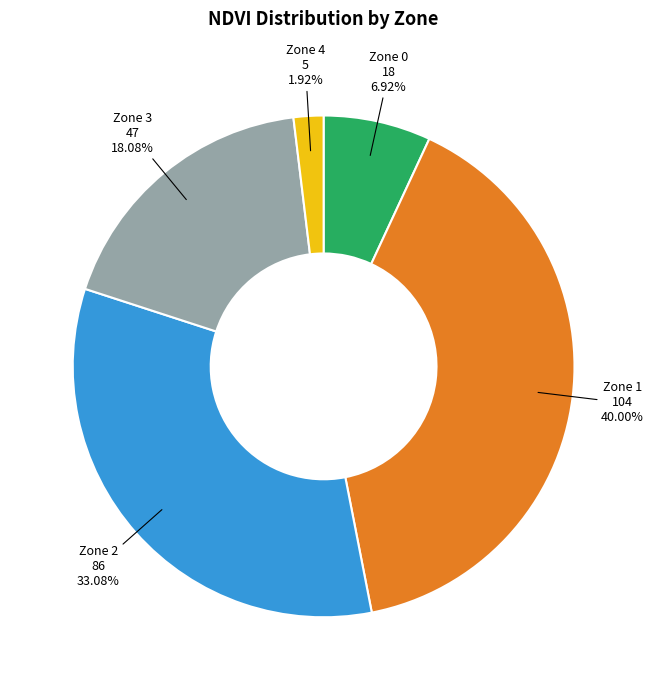

Is there a majority slice in this chart?

No